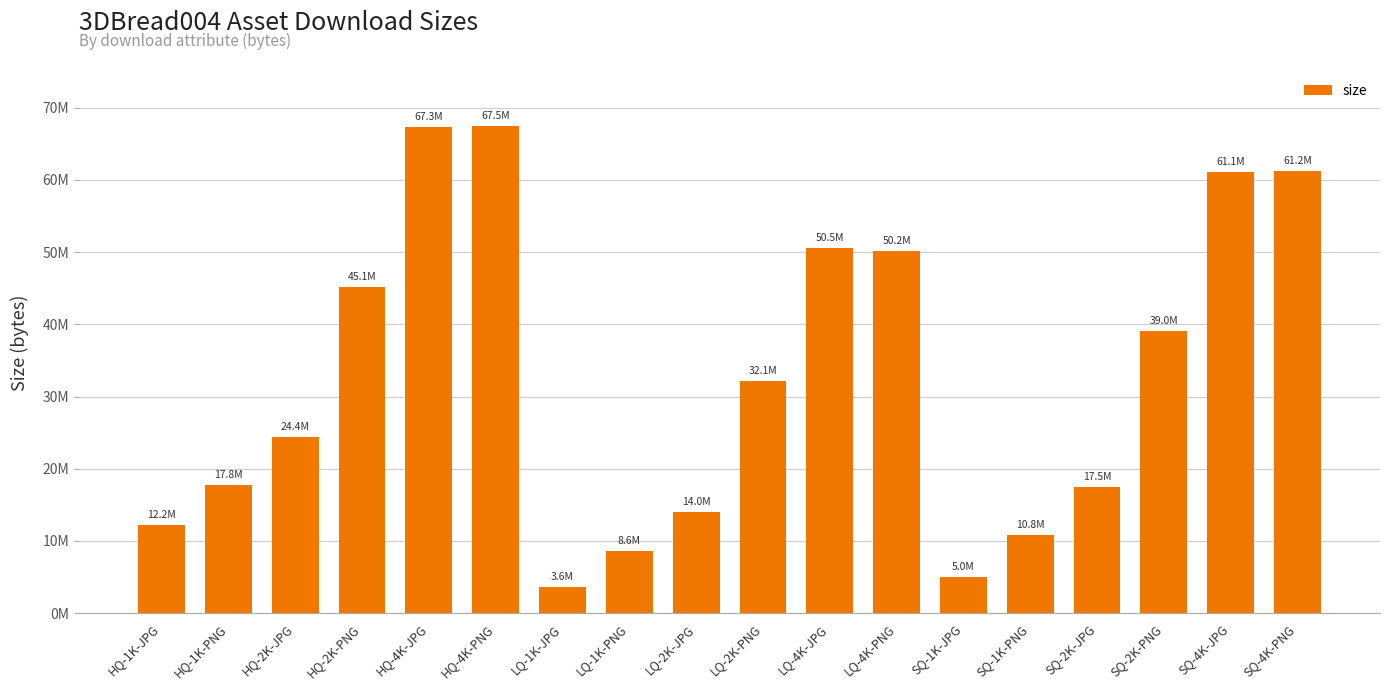

Are the bars horizontal?

No